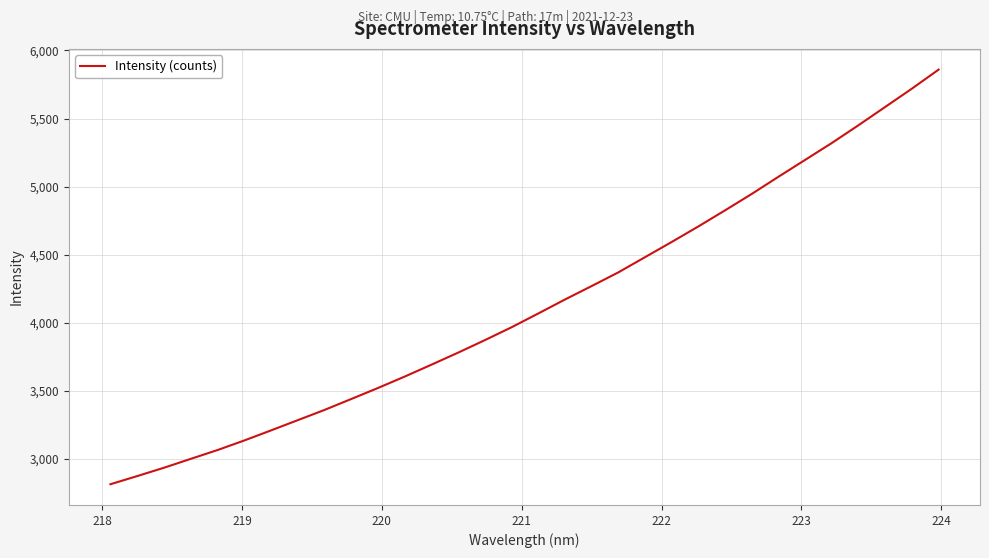

Reading left to right, extract all data points from this chart.

2815.6	2875.4	2936.6	3001.7	3066.4	3136.5	3210.4	3285.6	3360.7	3440.8	3521.6	3605.5	3692.6	3781.2	3873.0	3967.4	4068.6	4171.3	4270.2	4370.6	4482.4	4593.9	4708.3	4826.3	4946.9	5072.9	5196.8	5320.8	5451.4	5585.3	5719.7	5859.3